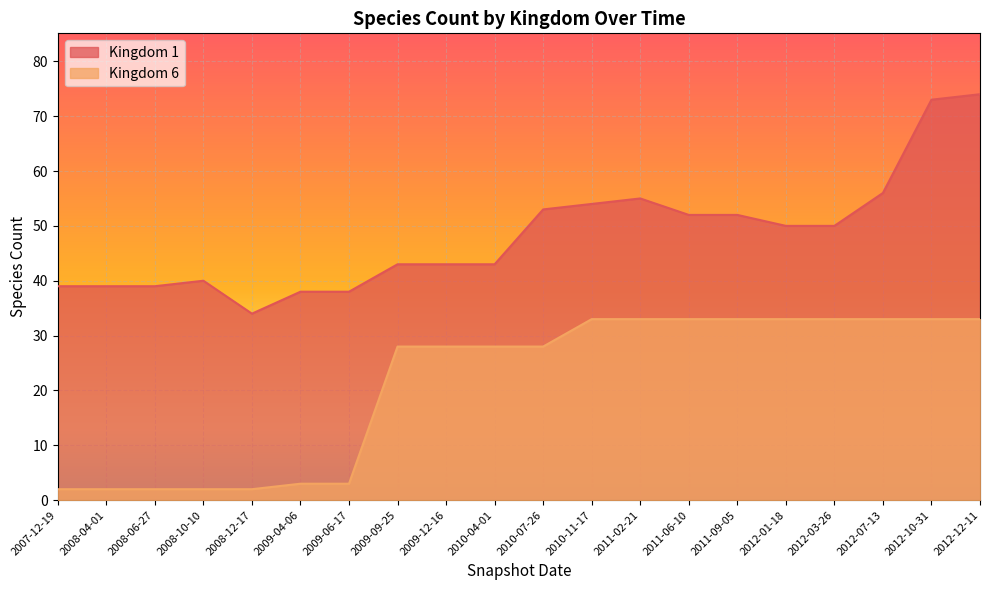

What are all the series names shown in the legend?

Kingdom 1, Kingdom 6